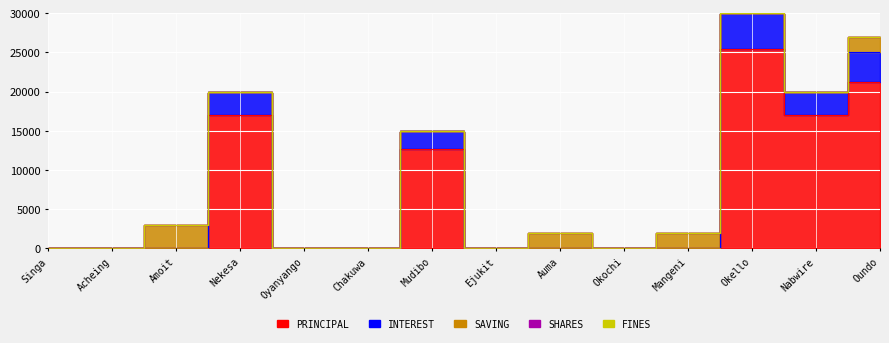

True or false: FINES has a value of 0 at Mudibo Alfred.

True